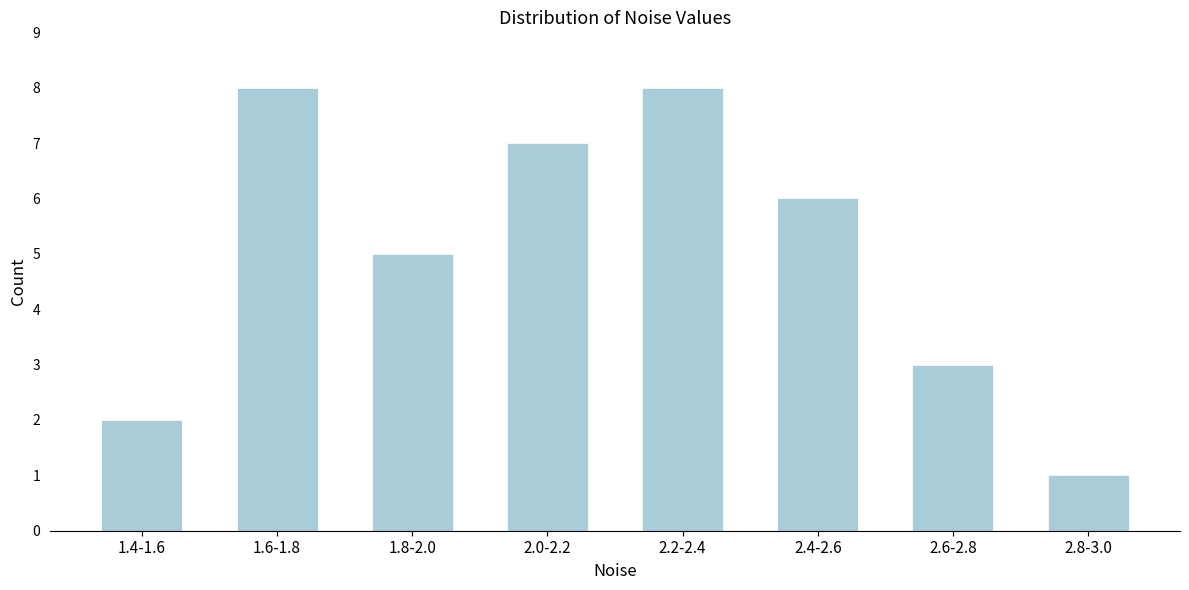

Reading left to right, what are all the values shown in this chart?

2	8	5	7	8	6	3	1